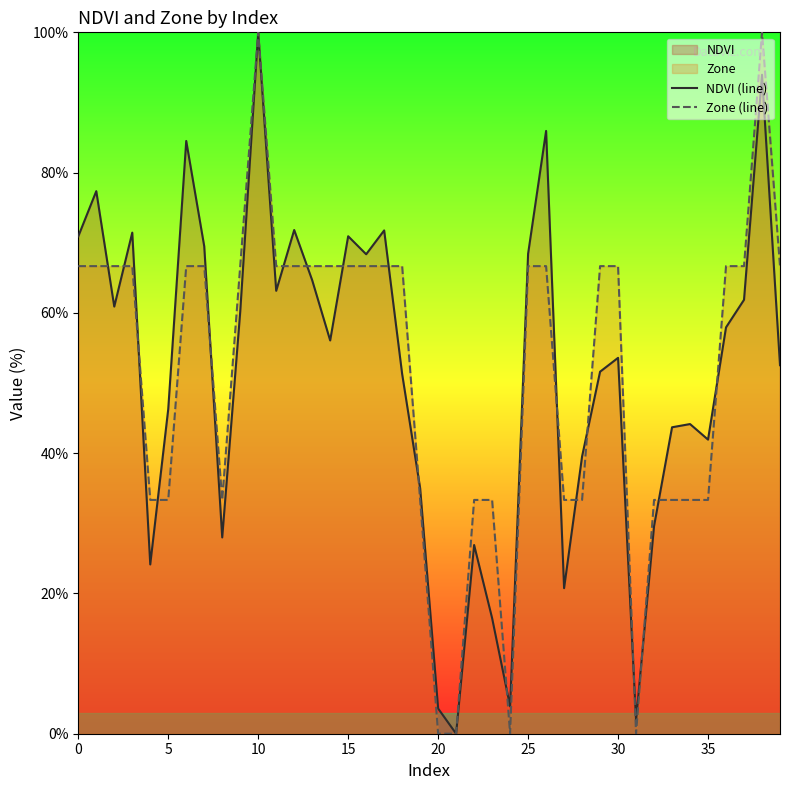

Which label corresponds to the largest value in the chart?

10